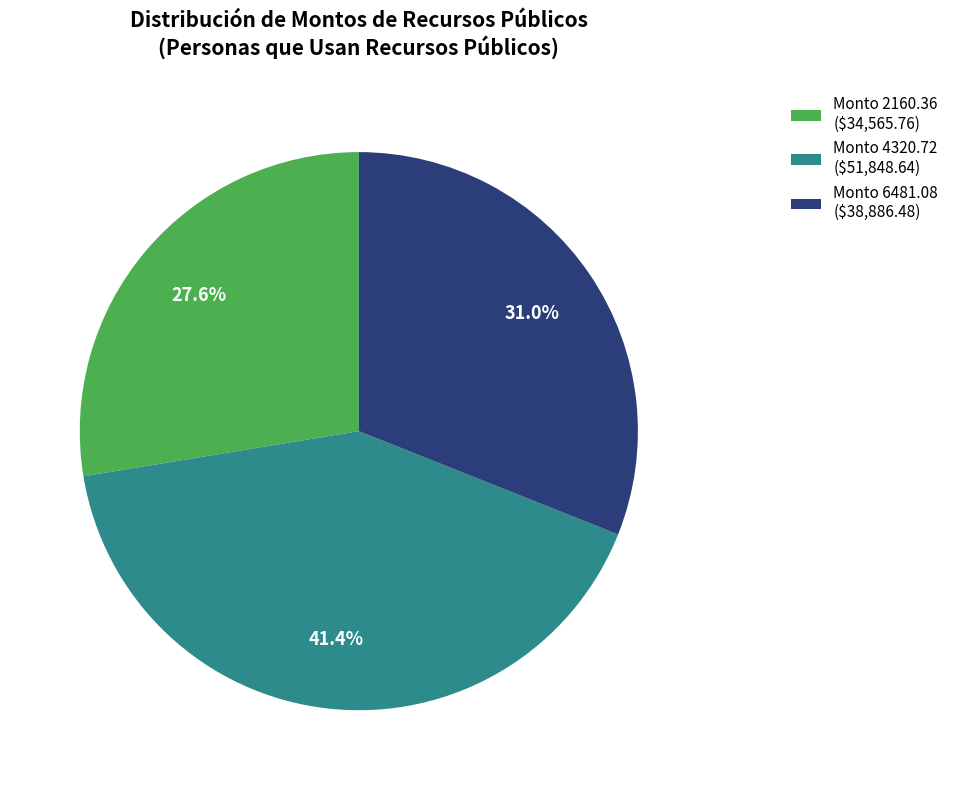

How many segments does this pie chart have?

3